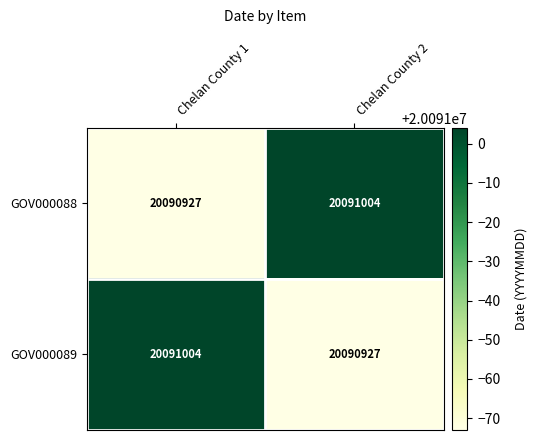

What is the minimum value for GOV000088?

20090927